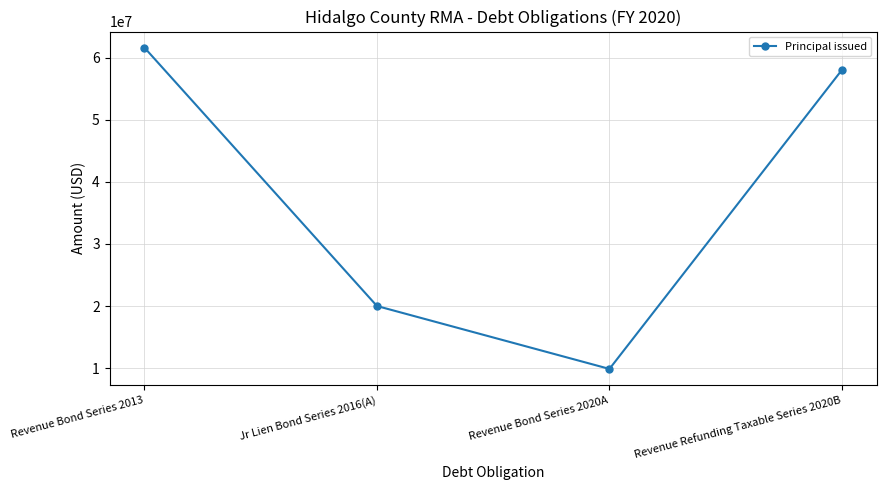

Does the chart display data point markers on the line(s)?

Yes